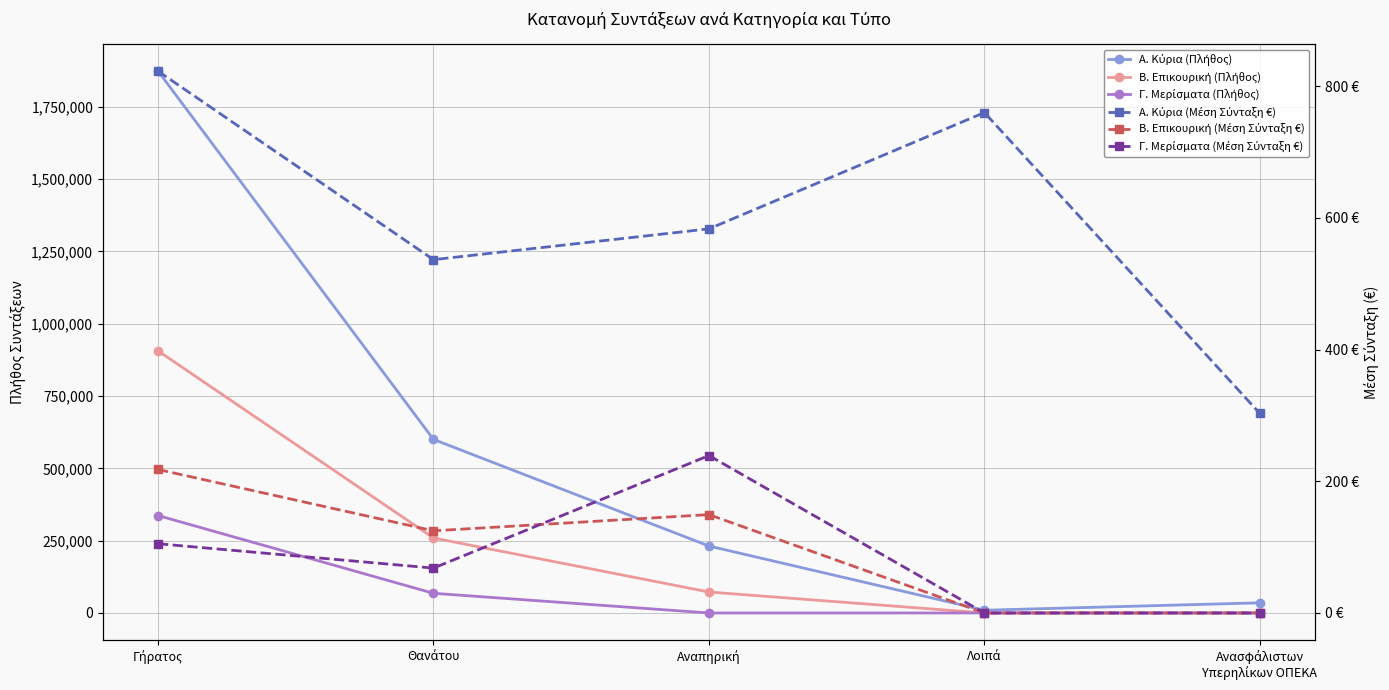

Does the chart display data point markers on the line(s)?

Yes